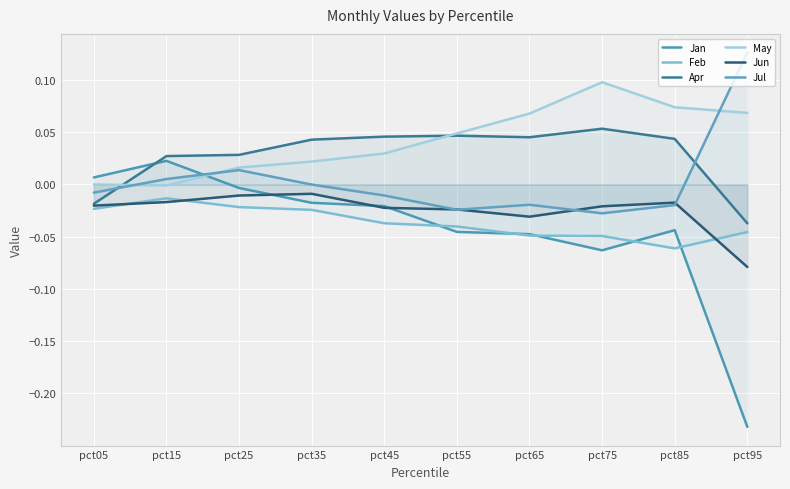

How many series are shown in this chart?

6